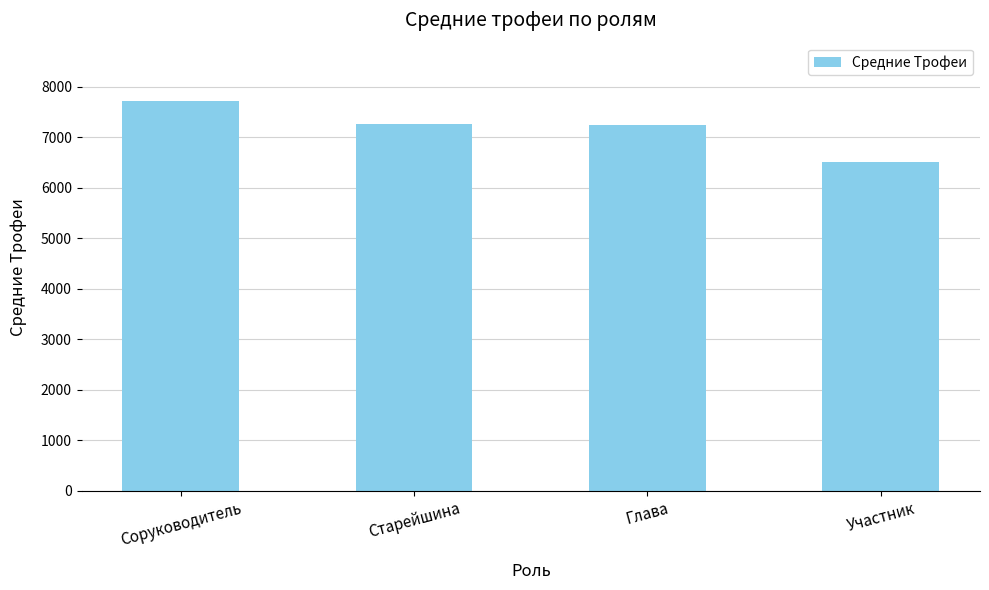

Which has a higher value, Глава or Соруководитель?

Соруководитель